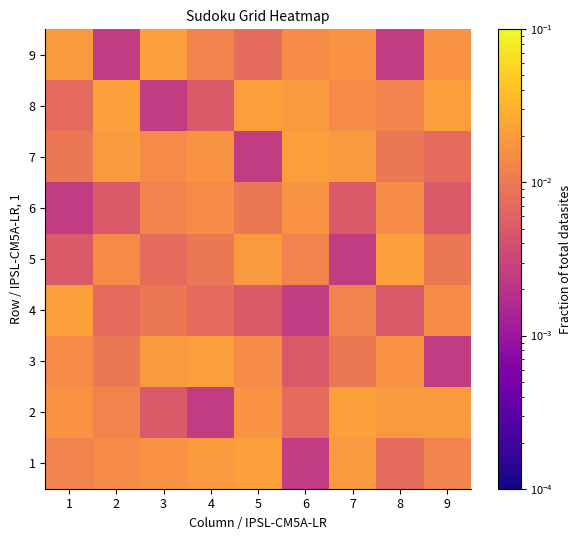

Reading right to left, transcribe all the data shown in this chart.

1: 9=0.0	8=0.0	7=0.0	6=0.0	5=0.0	4=0.0	3=0.0	2=0.0	1=0.0
2: 9=0.0	8=0.0	7=0.0	6=0.0	5=0.0	4=0.0	3=0.0	2=0.0	1=0.0
3: 9=0.0	8=0.0	7=0.0	6=0.0	5=0.0	4=0.0	3=0.0	2=0.0	1=0.0
4: 9=0.0	8=0.0	7=0.0	6=0.0	5=0.0	4=0.0	3=0.0	2=0.0	1=0.0
5: 9=0.0	8=0.0	7=0.0	6=0.0	5=0.0	4=0.0	3=0.0	2=0.0	1=0.0
6: 9=0.0	8=0.0	7=0.0	6=0.0	5=0.0	4=0.0	3=0.0	2=0.0	1=0.0
7: 9=0.0	8=0.0	7=0.0	6=0.0	5=0.0	4=0.0	3=0.0	2=0.0	1=0.0
8: 9=0.0	8=0.0	7=0.0	6=0.0	5=0.0	4=0.0	3=0.0	2=0.0	1=0.0
9: 9=0.0	8=0.0	7=0.0	6=0.0	5=0.0	4=0.0	3=0.0	2=0.0	1=0.0